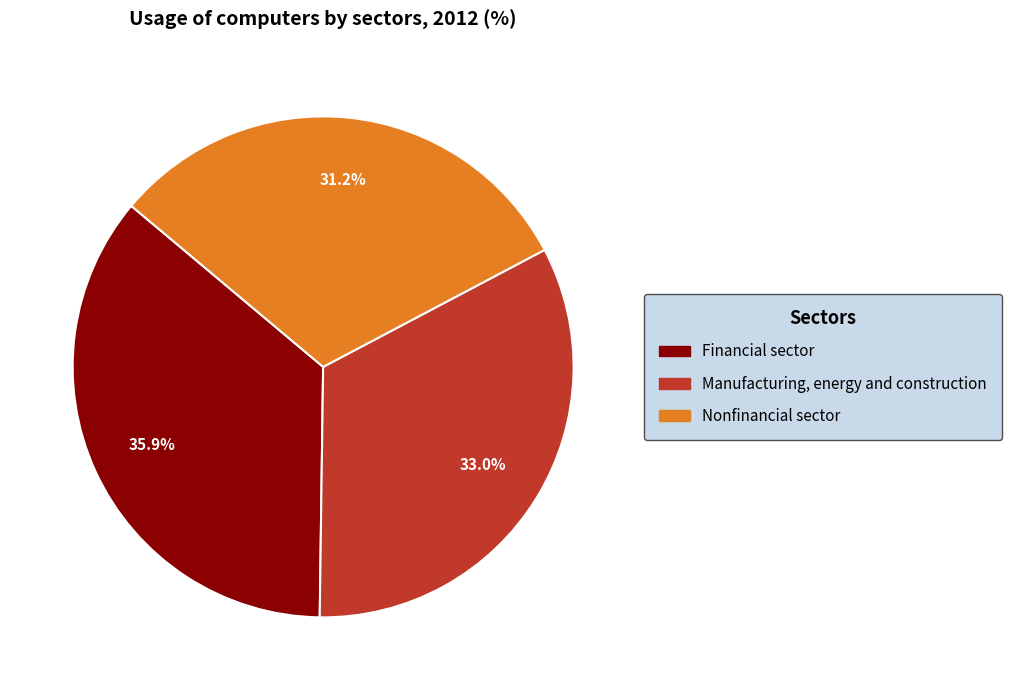

Is Financial sector the majority of the pie?

No